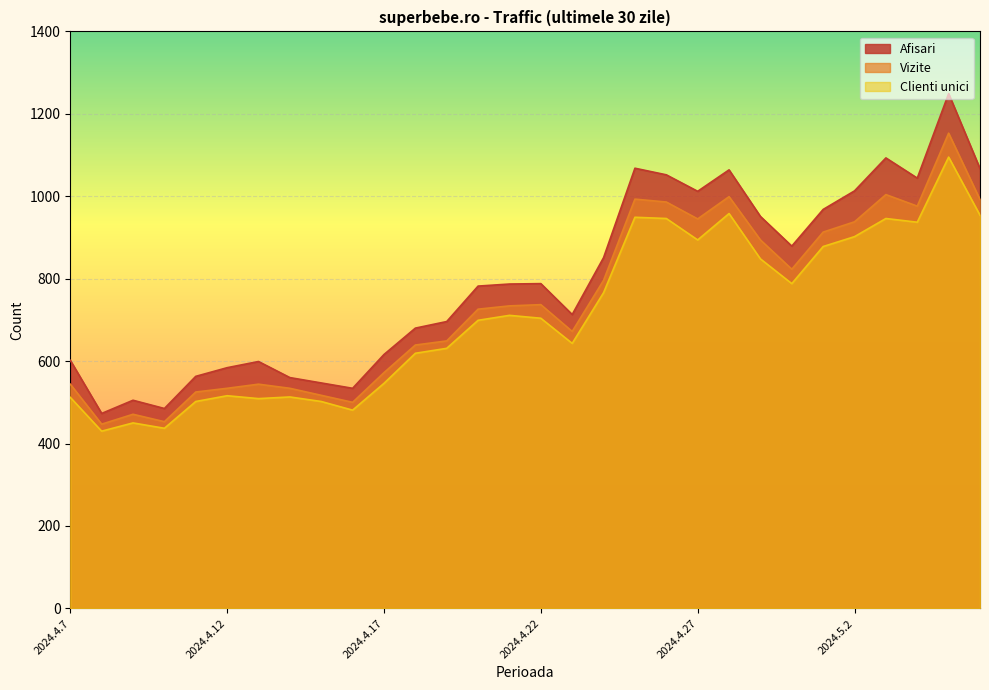

How many categories are shown in the chart?

30